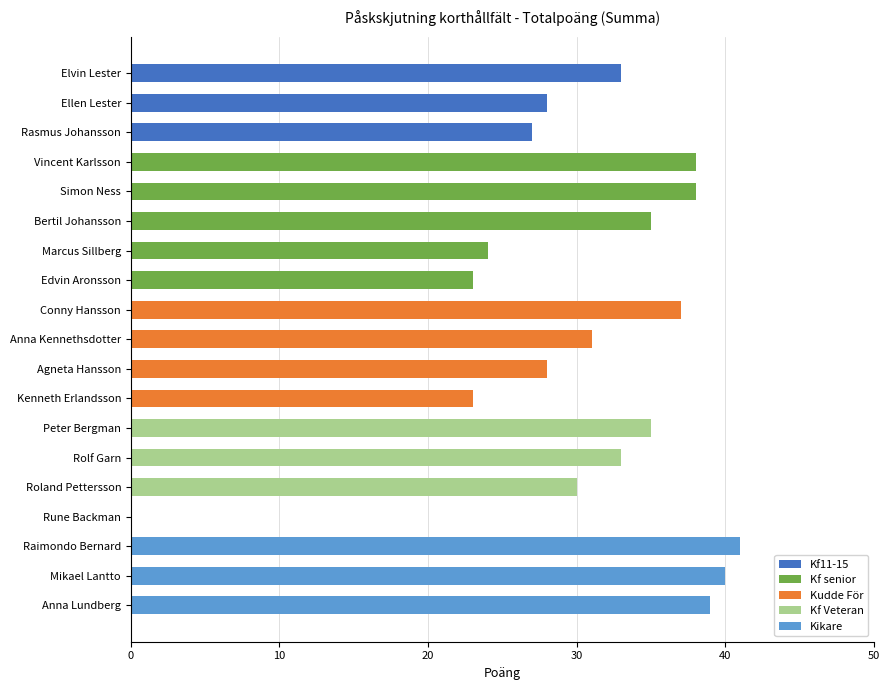

What is the label of the 19th bar from the left?

Anna Lundberg